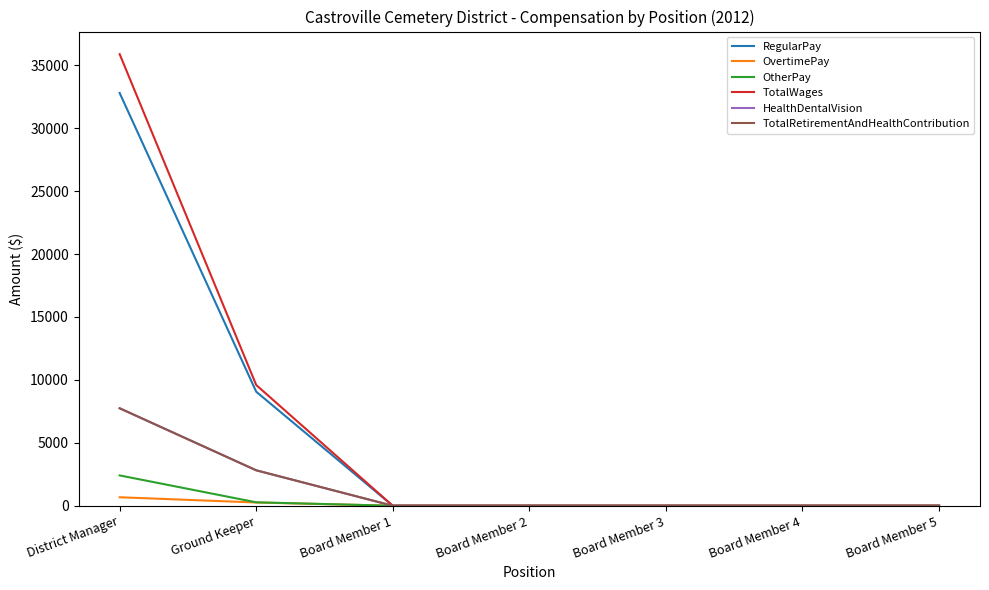

The value of OvertimePay at Board Member 5 is 0. True or false?

True